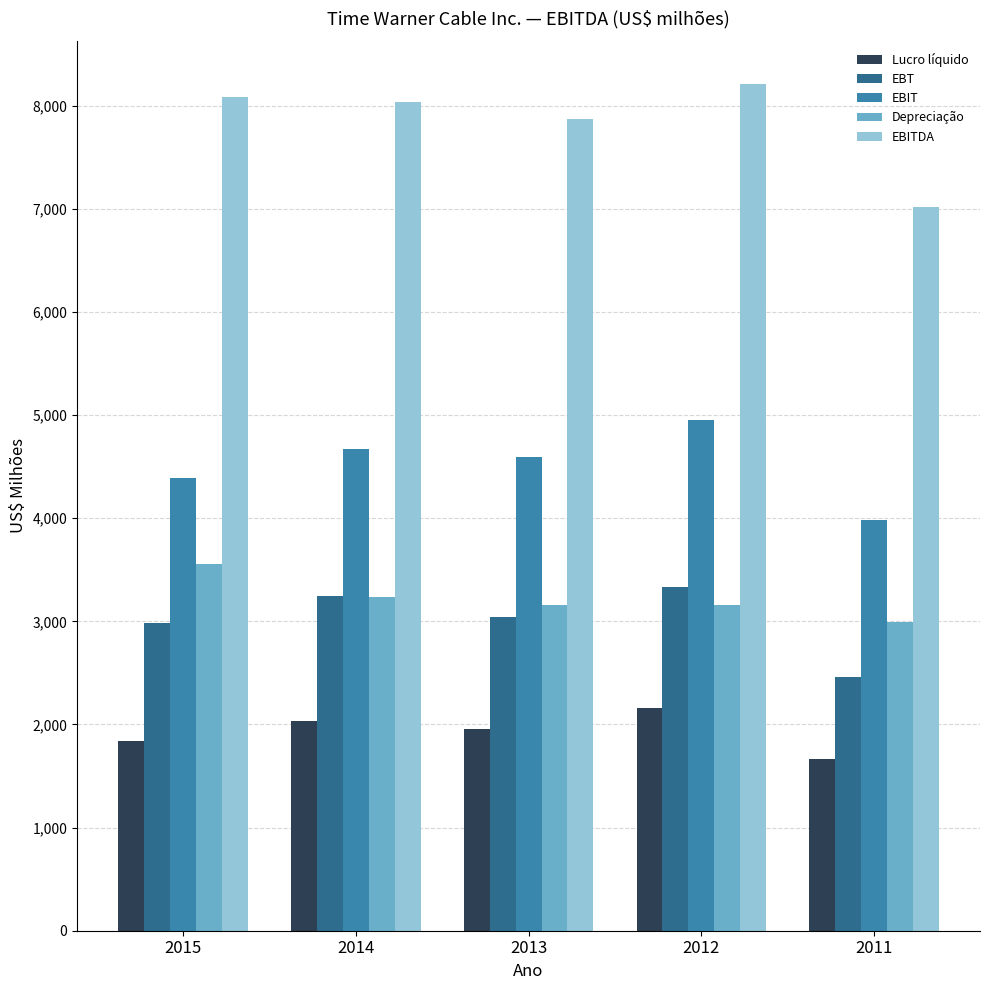

At how many categories does at least one series exceed 7644?

4